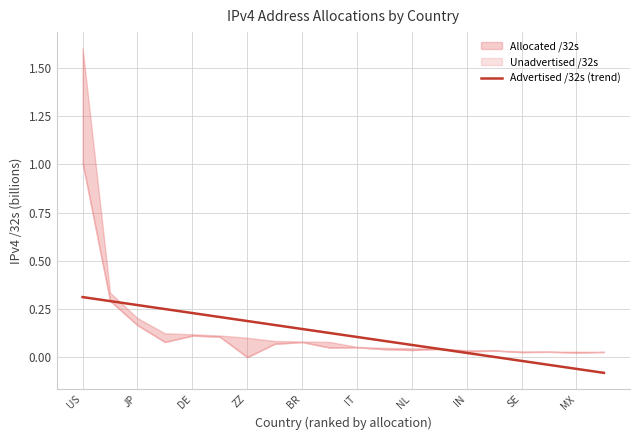

Which category has the highest value across all series?

US